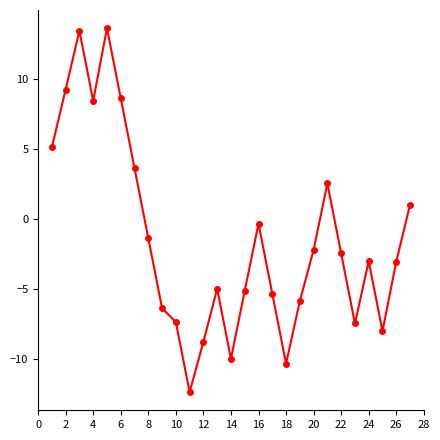

What is the value of the 11th point from the left?

-12.4